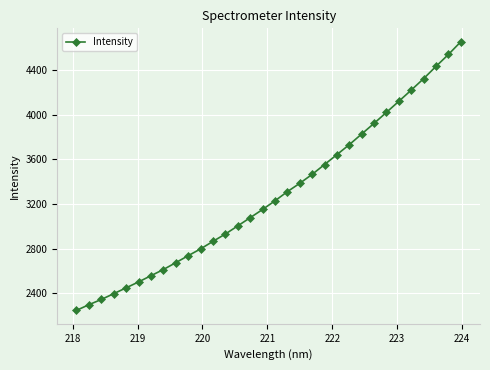

What is the value of the 12th point from the left?

2864.0